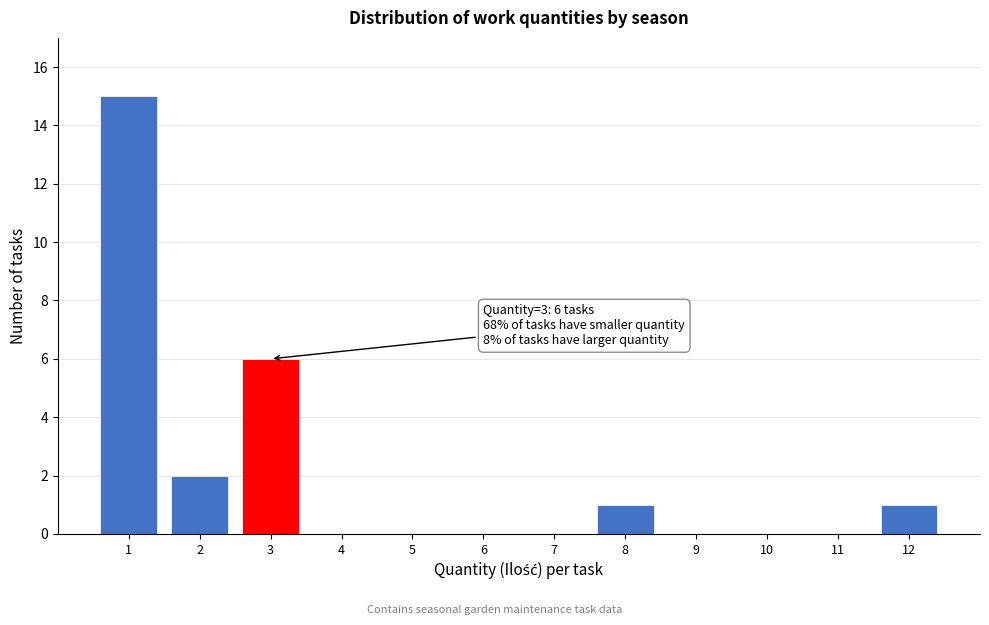

Over which range of the x-axis is the bar tallest?

0.5 to 1.5